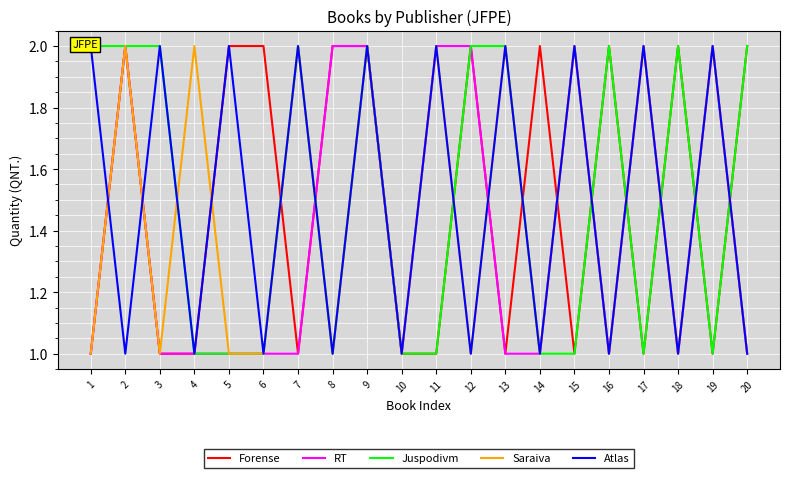

Which series changed the most between 6 and 19?

Forense